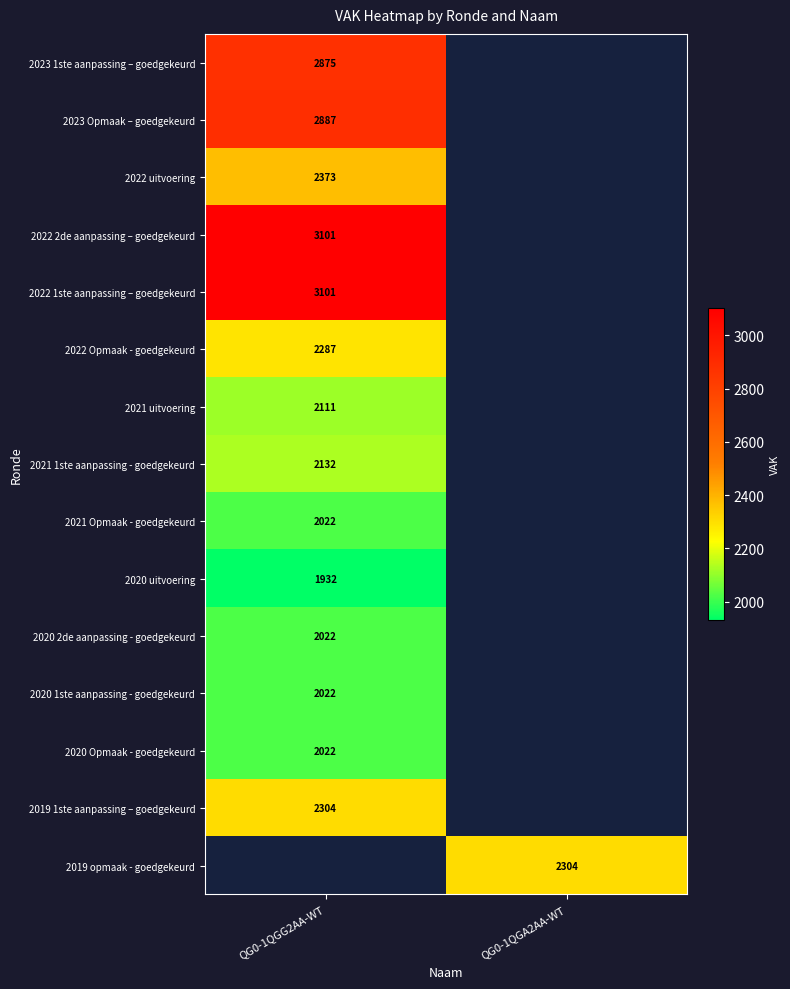

Which label corresponds to the largest value in the chart?

QG0-1QGG2AA-WT